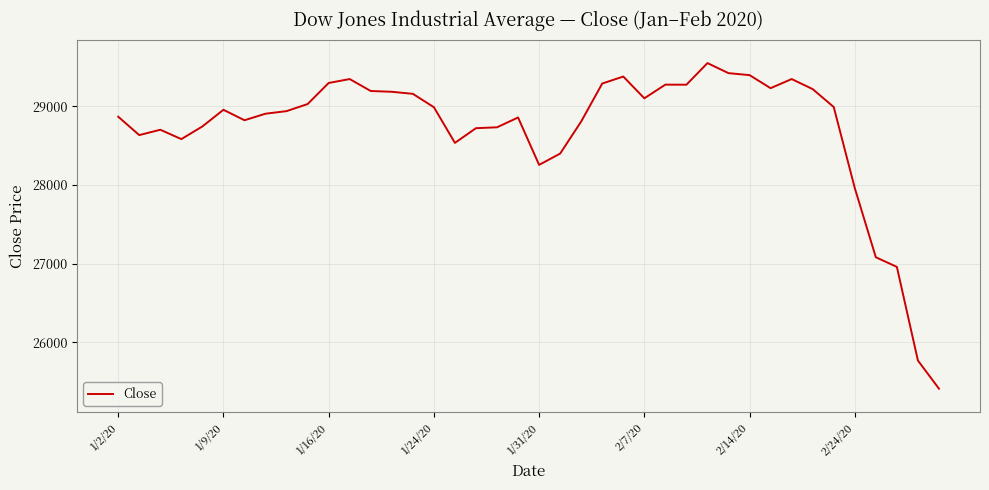

What is the greatest value displayed?

29551